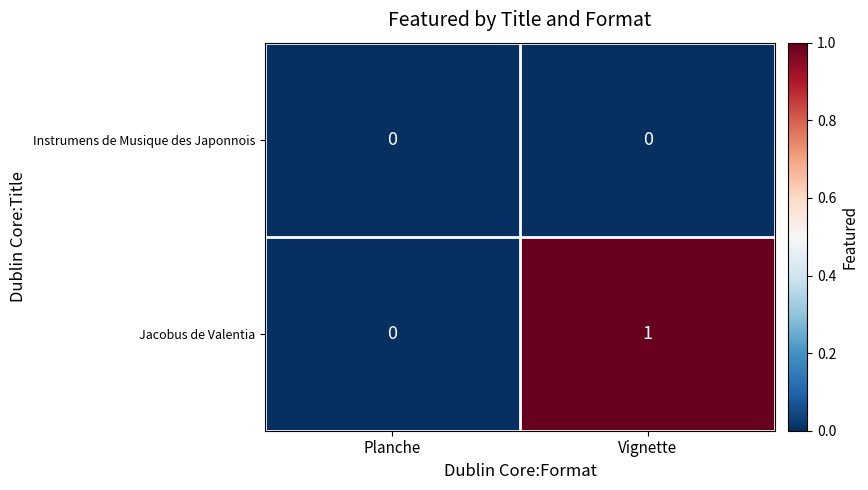

Reading left to right, transcribe all the data shown in this chart.

Instrumens de Musique des Japonnois: 0	0
Jacobus de Valentia: 0	1